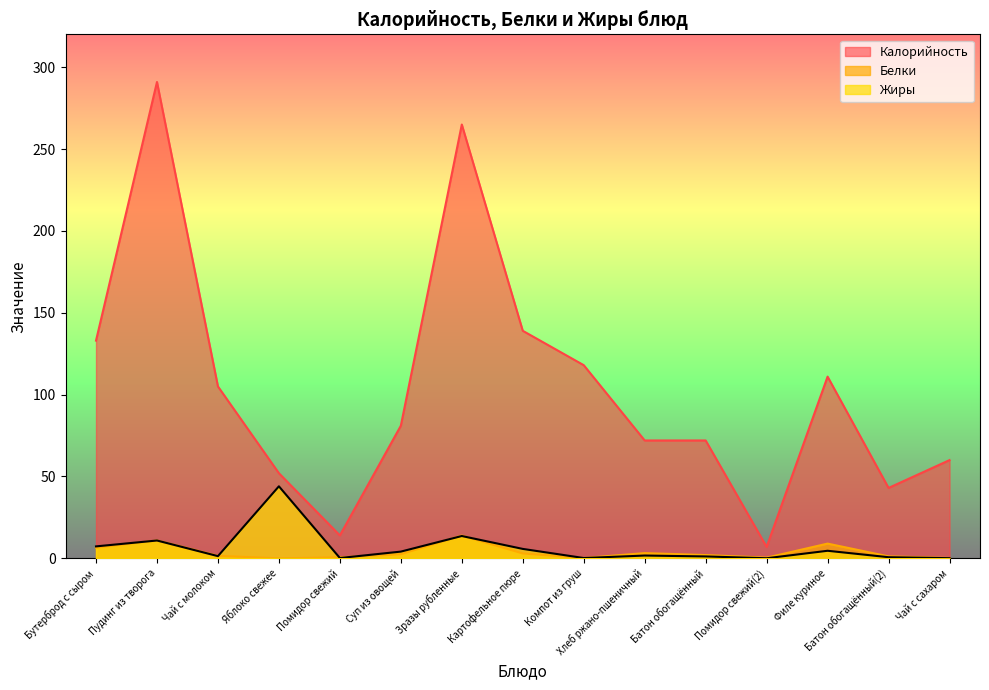

Which series has the largest total across all categories?

Калорийность